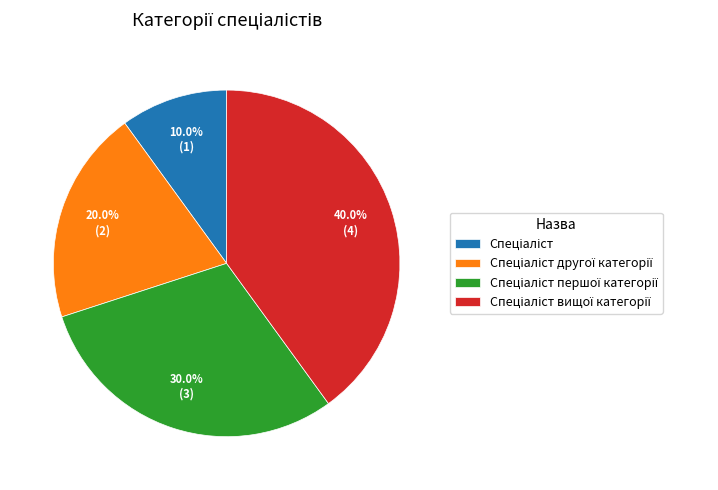

Is there a majority slice in this chart?

No